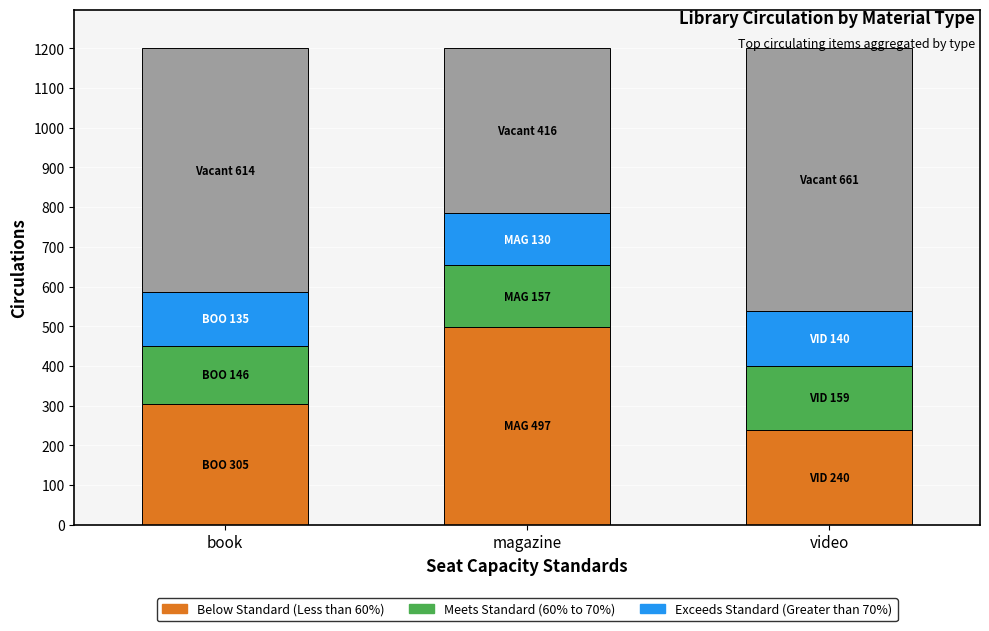

What is the total value across all series at book?

1200